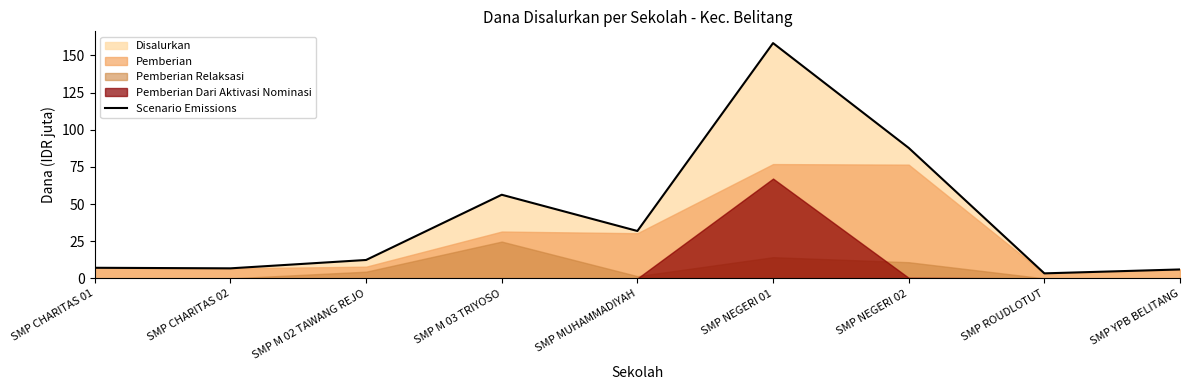

What is the greatest value displayed?

158.2